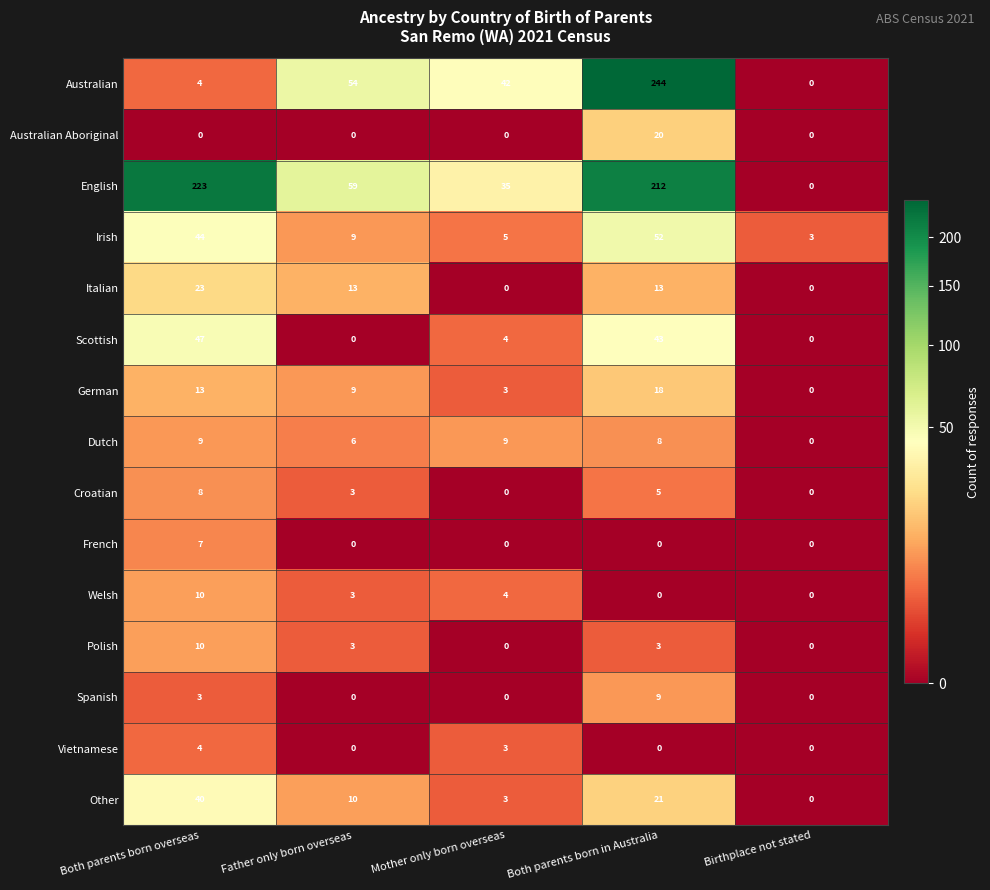

Which series has the largest total across all categories?

English